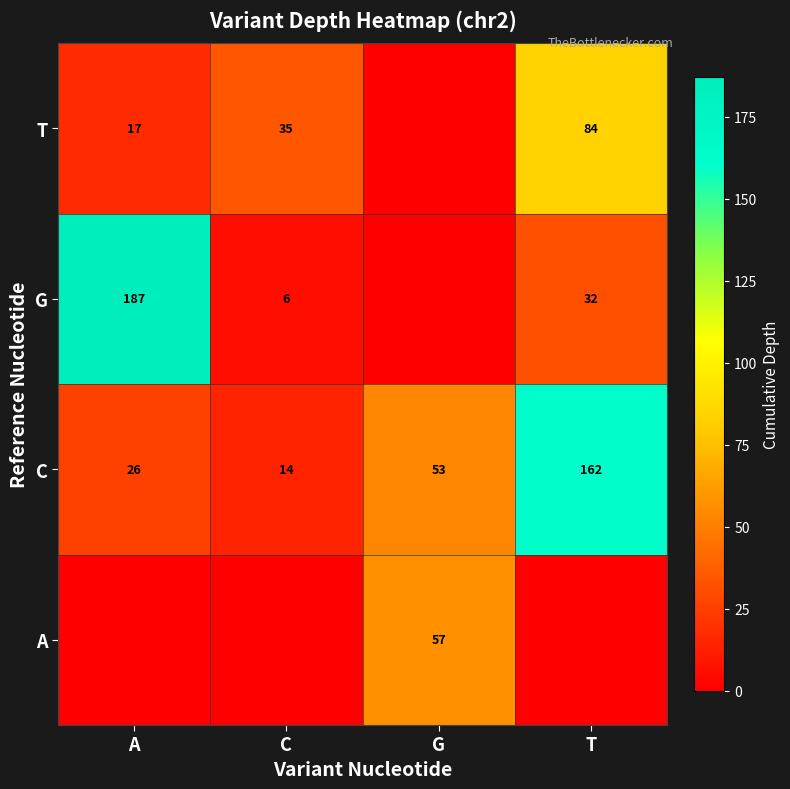

The value of C at A is 26. True or false?

True